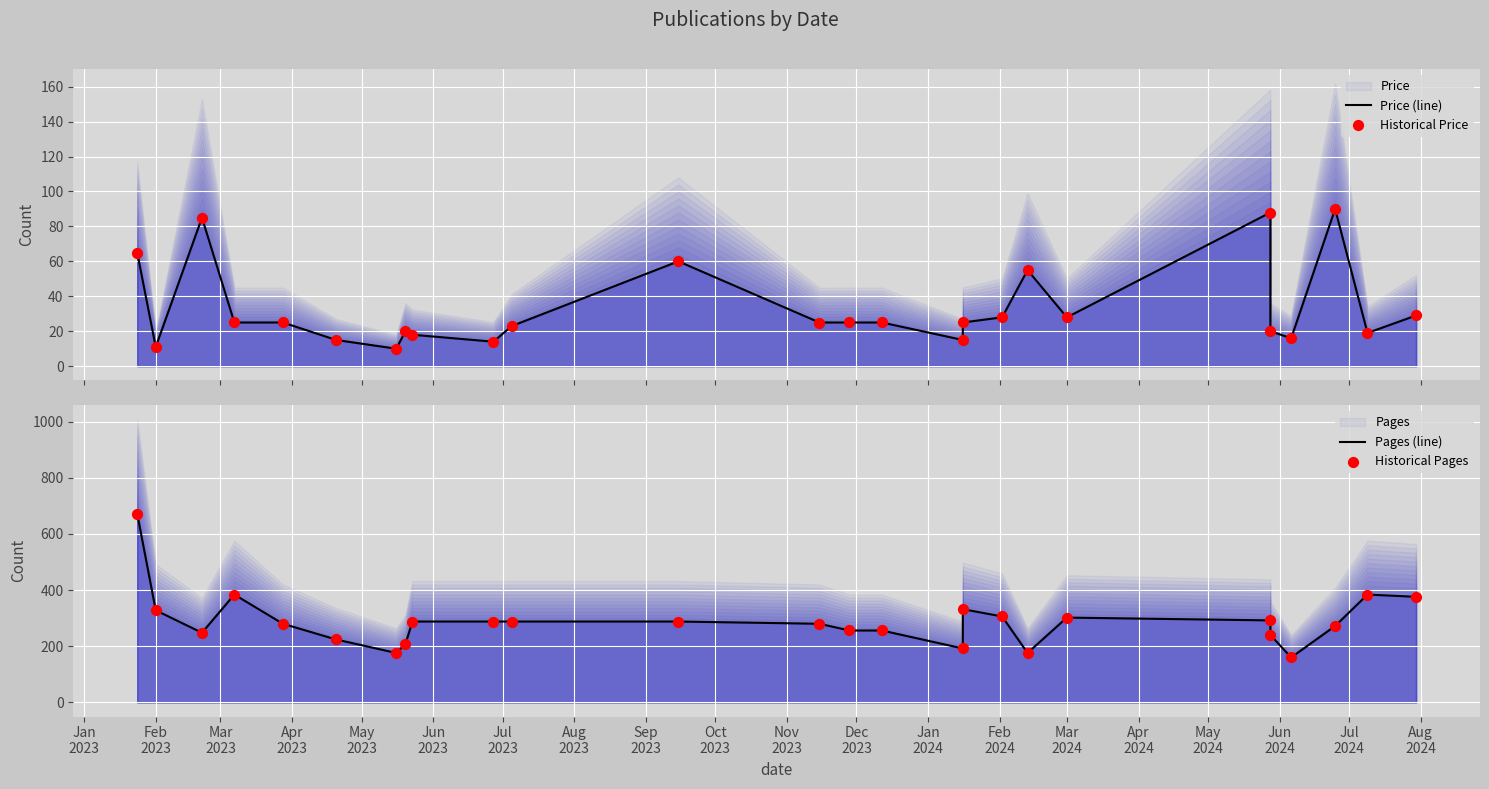

Is the value of Pages (line) at Jan
2024 greater than the value of Historical Pages at 22?

Yes